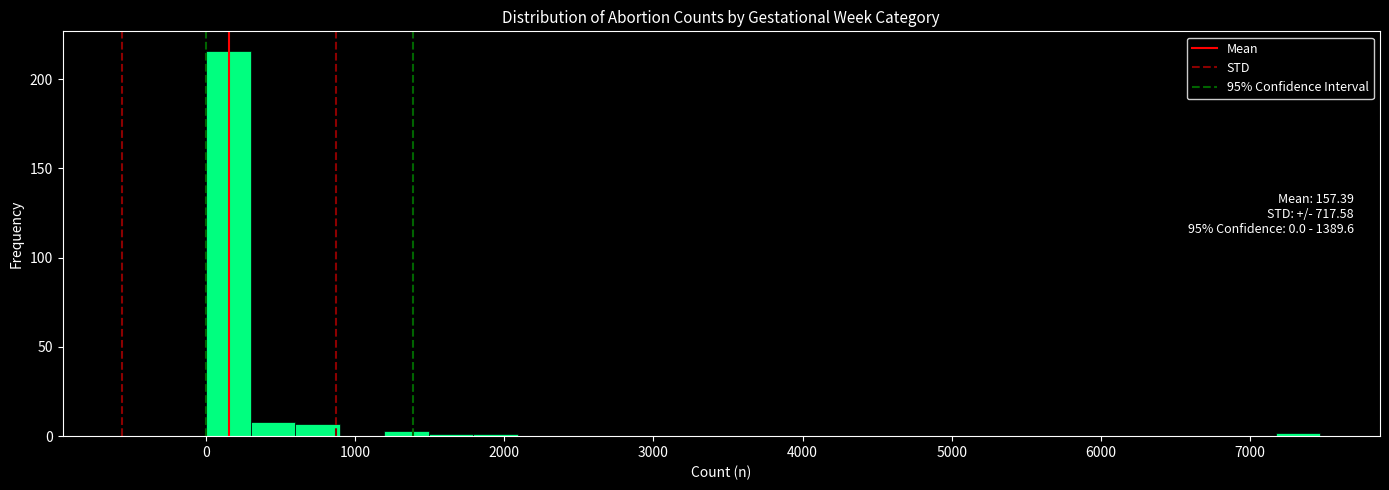

Read against the x-axis, roughly where is the centre of the tallest bar?

100